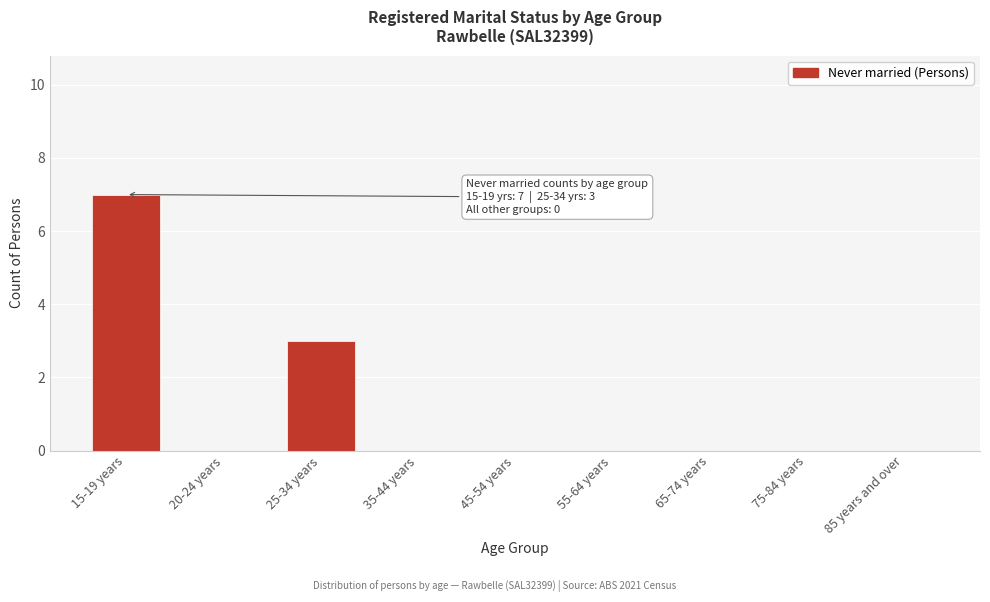

Reading right to left, extract all data points from this chart.

85 years and over=0	75-84 years=0	65-74 years=0	55-64 years=0	45-54 years=0	35-44 years=0	25-34 years=3	20-24 years=0	15-19 years=7